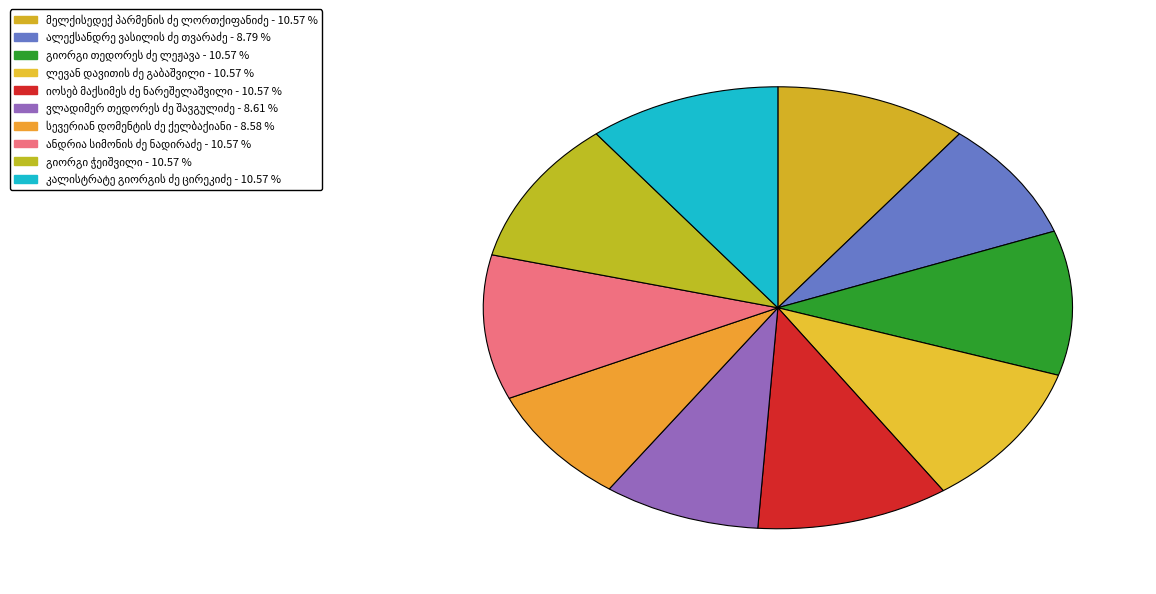

How many slices are in this pie chart?

10